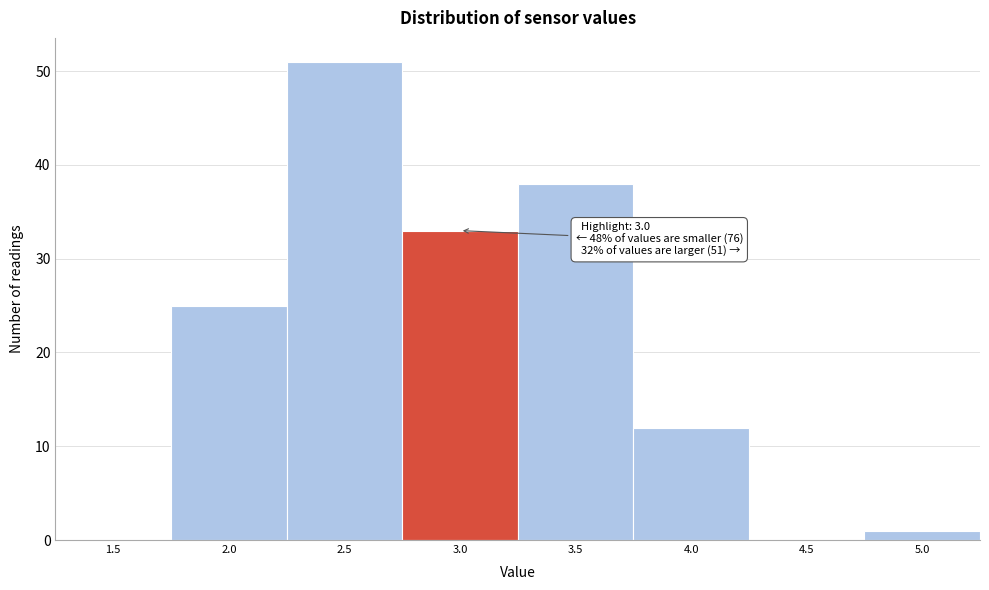

Reading left to right, extract all data points from this chart.

1.5=0	2.0=25	2.5=51	3.0=33	3.5=38	4.0=12	4.5=0	5.0=1